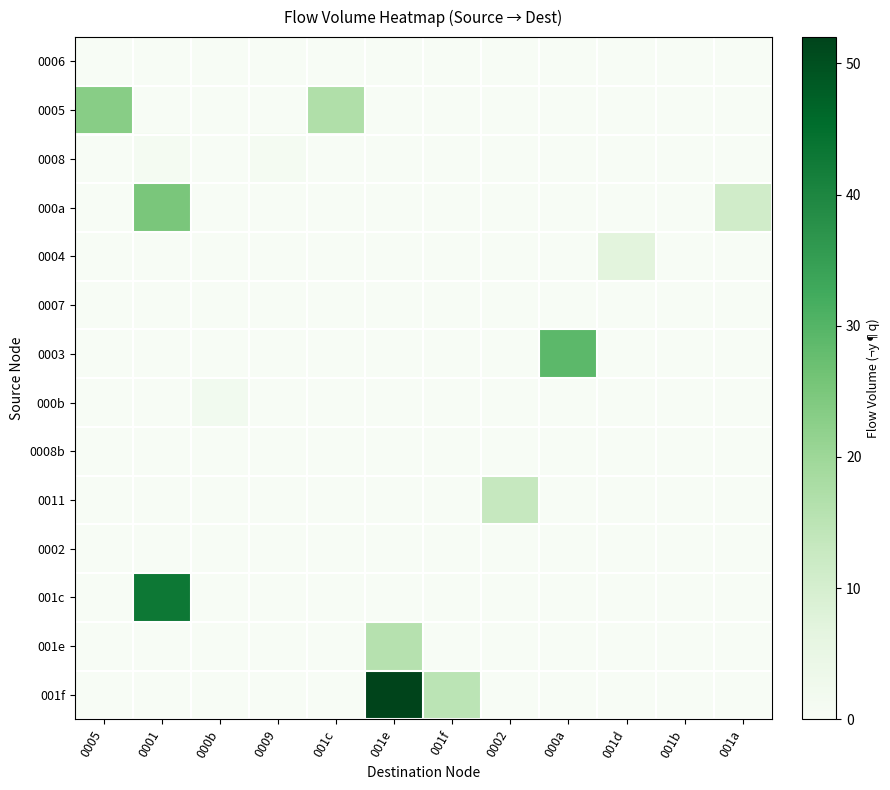

Reading left to right, what are all the values shown in this chart?

0006: 0005=0	0001=0	000b=0	0009=0	001c=0	001e=0	001f=0	0002=0	000a=0	001d=0	001b=0	001a=0
0005: 0005=23	0001=0	000b=0	0009=0	001c=17	001e=0	001f=0	0002=0	000a=0	001d=0	001b=0	001a=0
0008: 0005=0	0001=1	000b=0	0009=1	001c=0	001e=0	001f=0	0002=0	000a=0	001d=0	001b=0	001a=0
000a: 0005=0	0001=25	000b=0	0009=0	001c=0	001e=0	001f=0	0002=0	000a=0	001d=0	001b=0	001a=11
0004: 0005=0	0001=0	000b=0	0009=0	001c=0	001e=0	001f=0	0002=0	000a=0	001d=7	001b=0	001a=0
0007: 0005=0	0001=0	000b=0	0009=0	001c=0	001e=0	001f=0	0002=0	000a=0	001d=0	001b=0	001a=0
0003: 0005=0	0001=0	000b=0	0009=0	001c=0	001e=0	001f=0	0002=0	000a=29	001d=0	001b=0	001a=0
000b: 0005=0	0001=0	000b=2	0009=0	001c=0	001e=0	001f=0	0002=0	000a=0	001d=0	001b=0	001a=0
0008b: 0005=0	0001=0	000b=0	0009=0	001c=0	001e=0	001f=0	0002=0	000a=0	001d=0	001b=0	001a=0
0011: 0005=0	0001=0	000b=0	0009=0	001c=0	001e=0	001f=0	0002=13	000a=0	001d=0	001b=0	001a=0
0002: 0005=0	0001=0	000b=0	0009=0	001c=0	001e=0	001f=0	0002=0	000a=0	001d=0	001b=0	001a=0
001c: 0005=0	0001=43	000b=0	0009=0	001c=0	001e=0	001f=0	0002=0	000a=0	001d=0	001b=0	001a=0
001e: 0005=0	0001=0	000b=0	0009=0	001c=0	001e=16	001f=0	0002=0	000a=0	001d=0	001b=0	001a=0
001f: 0005=0	0001=0	000b=0	0009=0	001c=0	001e=52	001f=15	0002=0	000a=0	001d=0	001b=0	001a=0